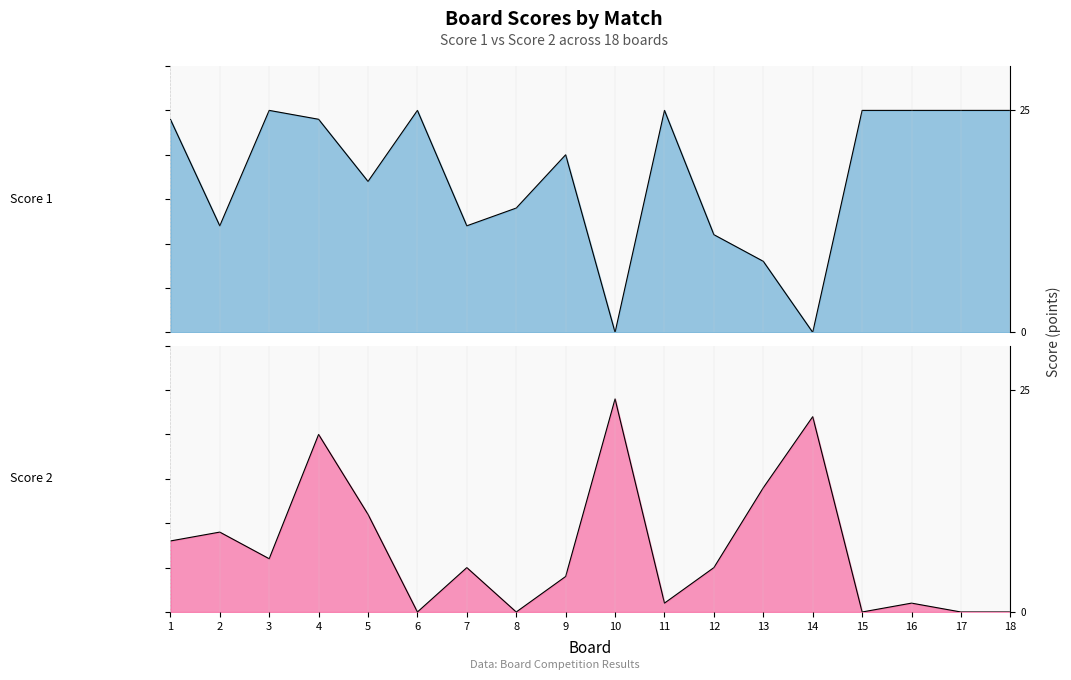

In Score 2, how many points are higher than both neighbors (excluding endpoints)?

6